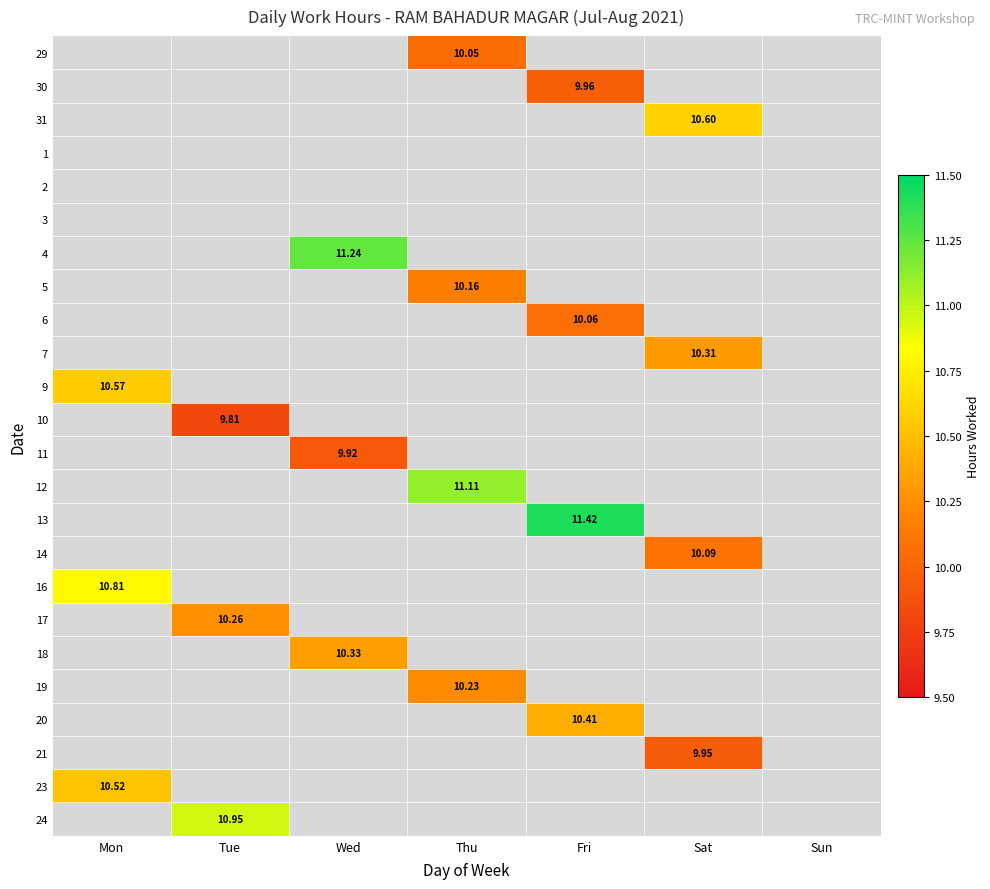

List the series in order of their peak value, lowest first.

1, 2, 3, 10, 11, 21, 30, 29, 6, 14, 5, 19, 17, 7, 18, 20, 23, 9, 31, 16, 24, 12, 4, 13